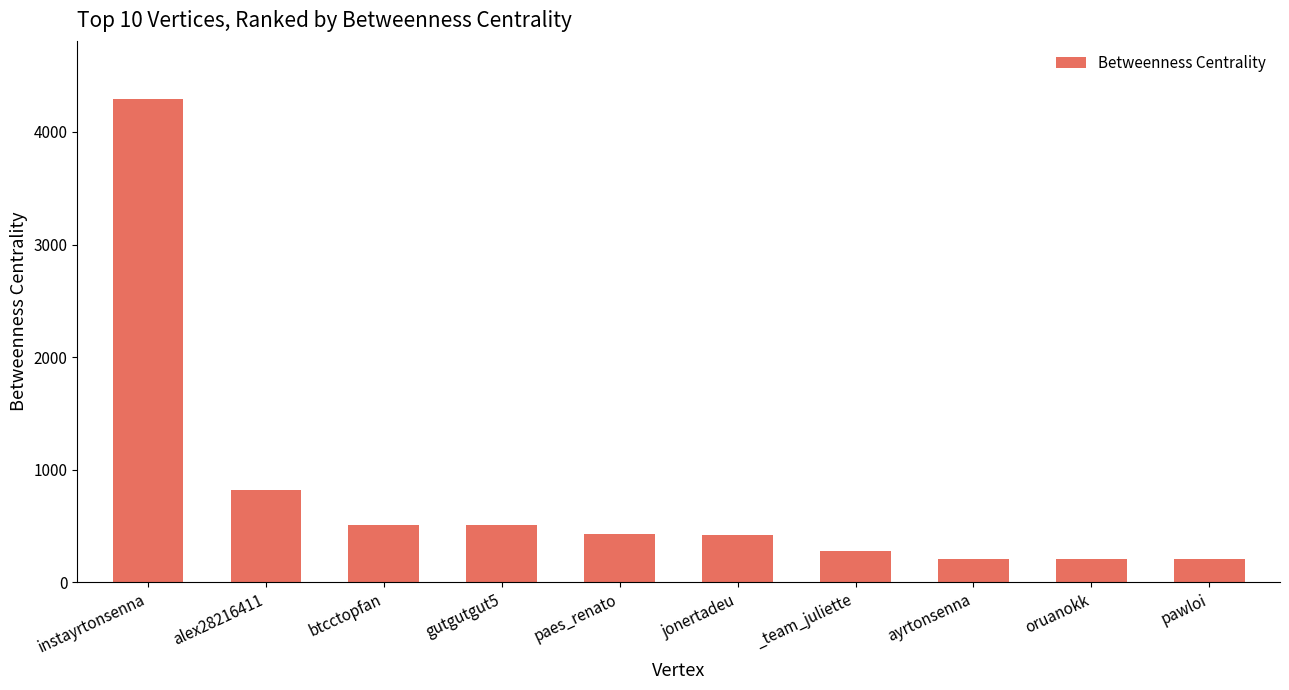

What is the label of the 1st bar from the left?

instayrtonsenna